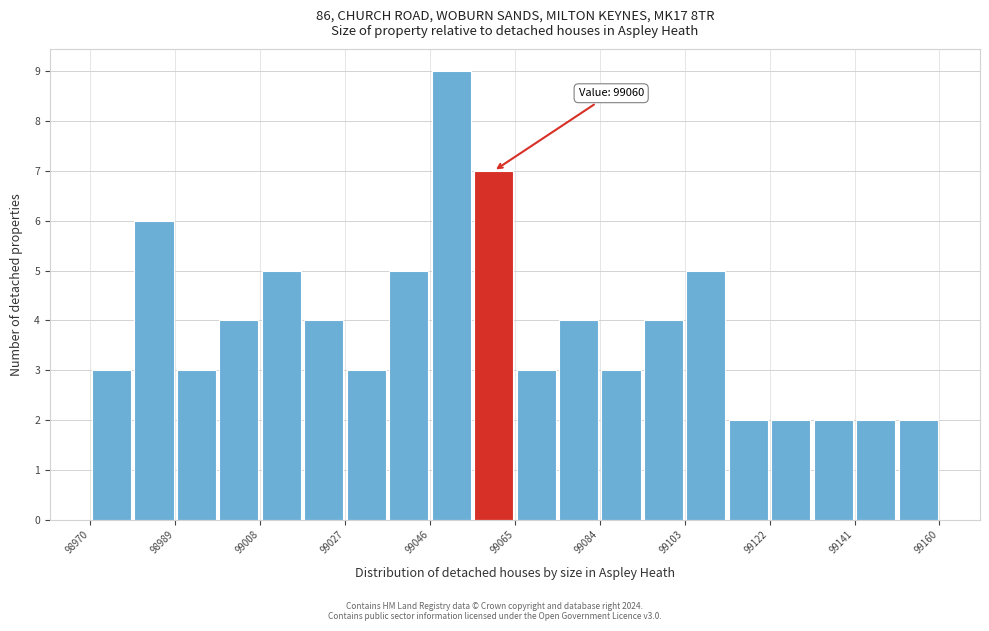

Which range on the x-axis has the tallest bar?

99046 to 99056